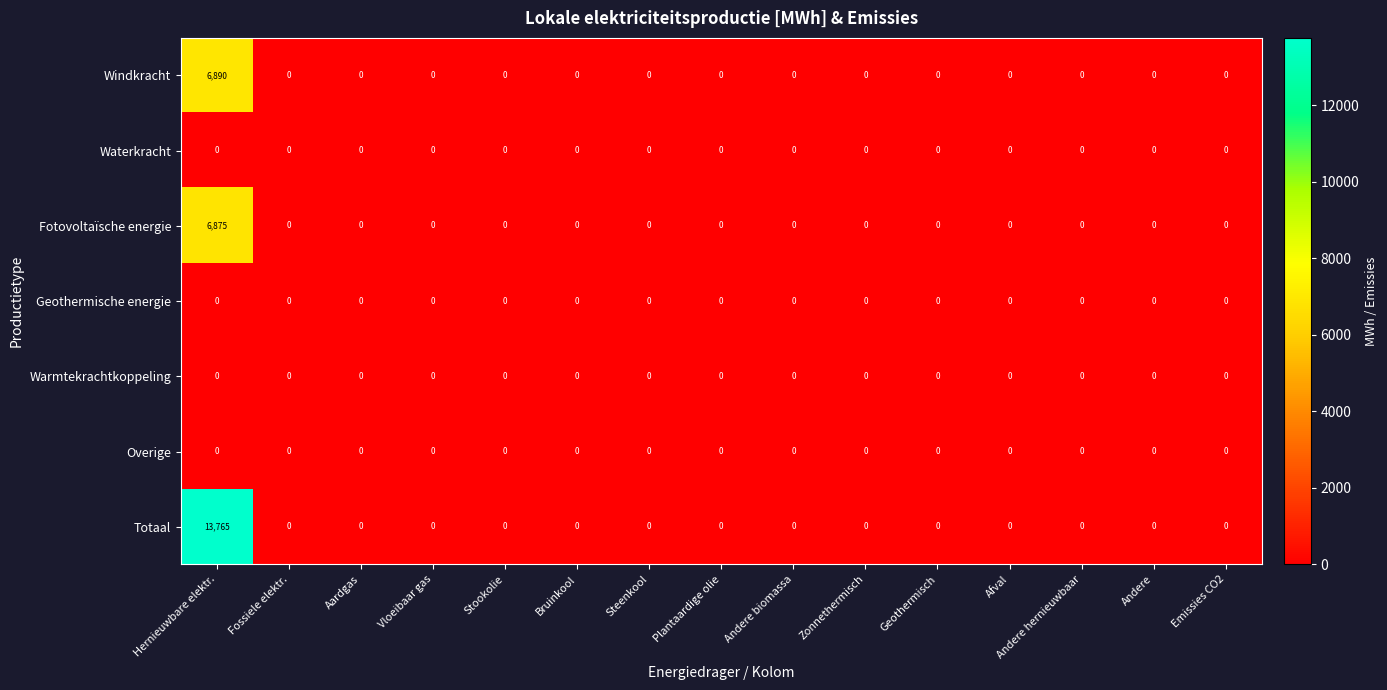

Which series has the widest spread of values?

Totaal